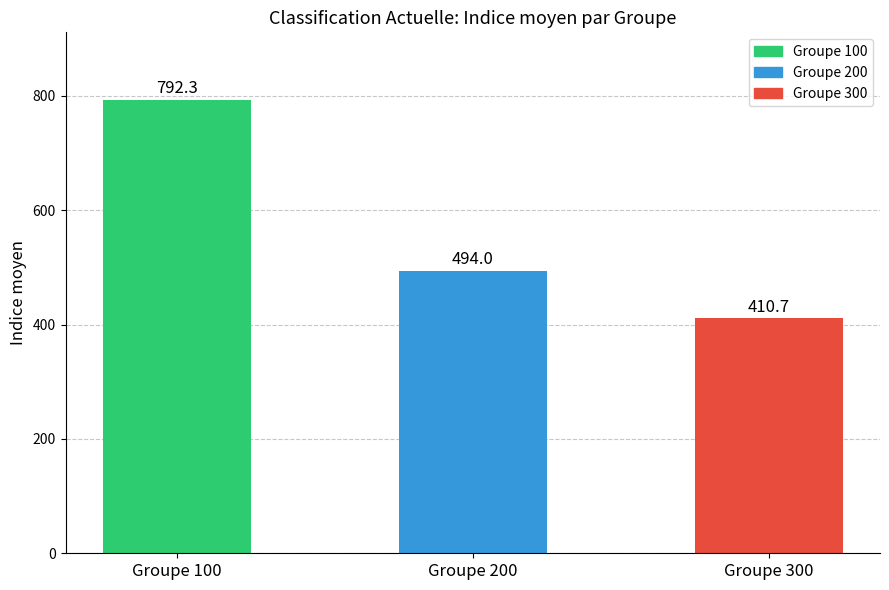

What is the sum of the values at Groupe 300 and Groupe 100?

1203.0